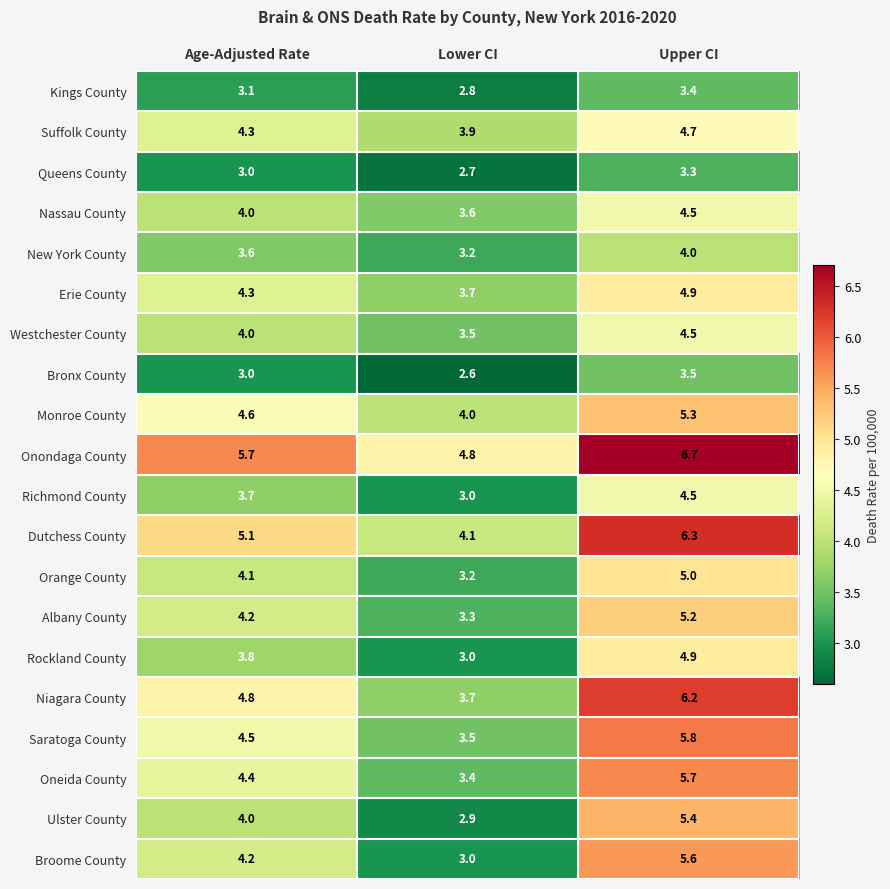

What is the highest value of the Bronx County series?

3.5